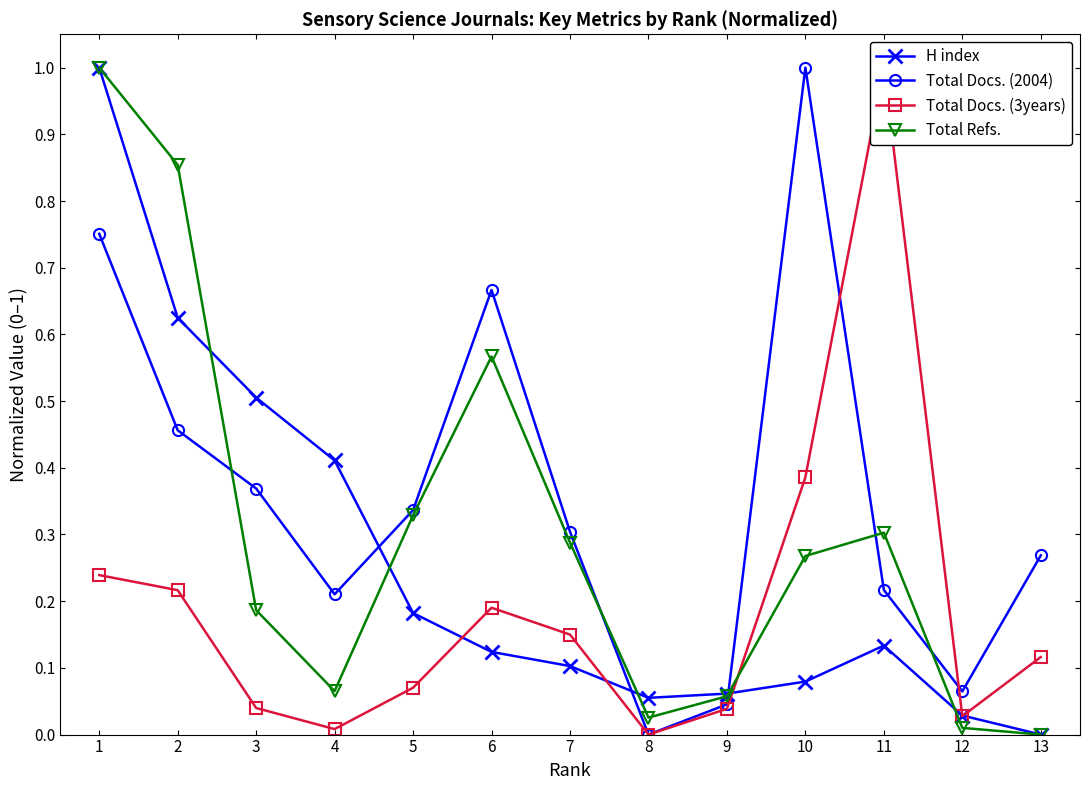

Is the value of H index at 3 greater than the value of Total Docs. (2004) at 3?

Yes